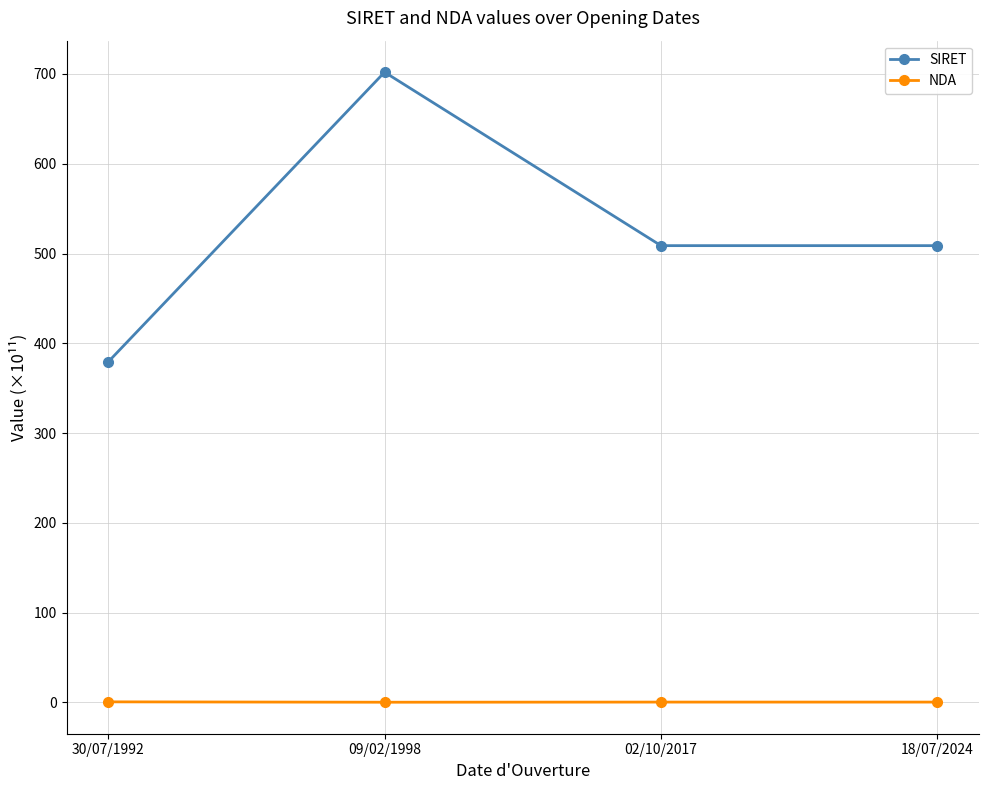

What is the minimum value shown in the chart?

0.1